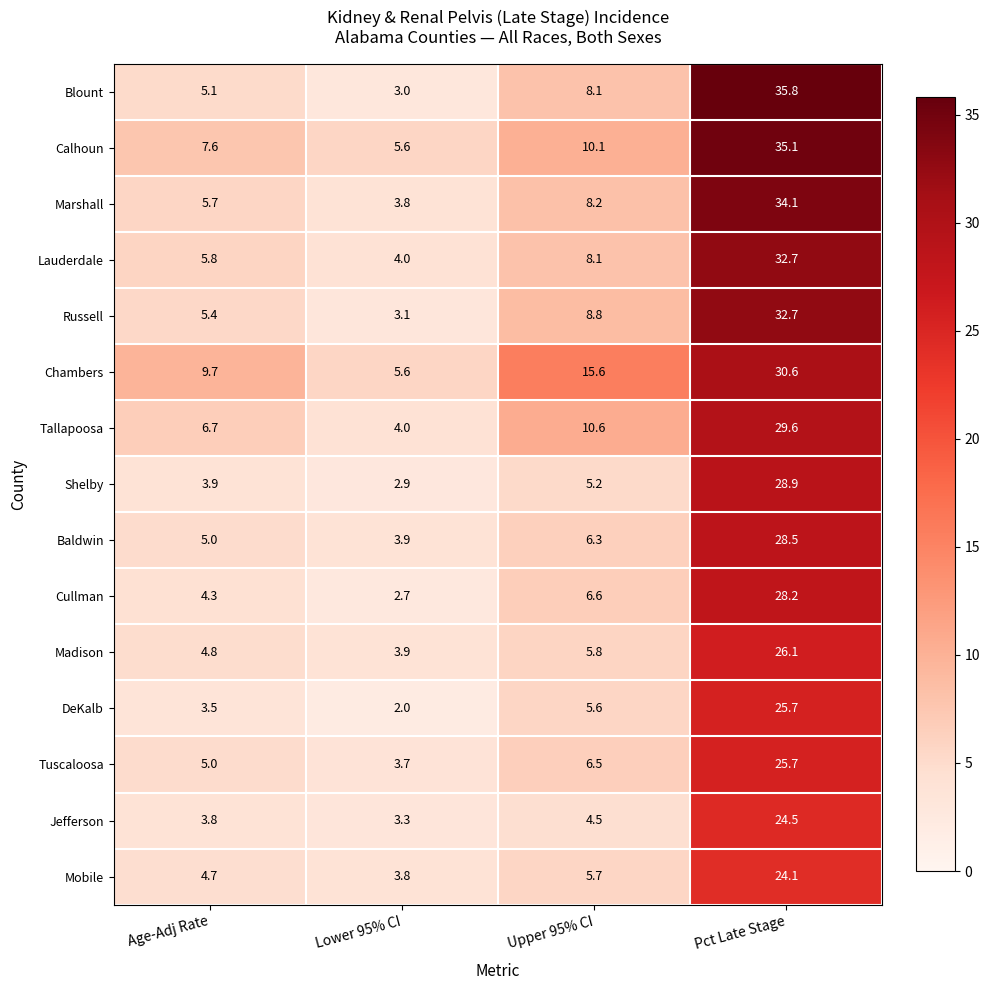

At which label does Cullman reach its peak?

Pct Late Stage